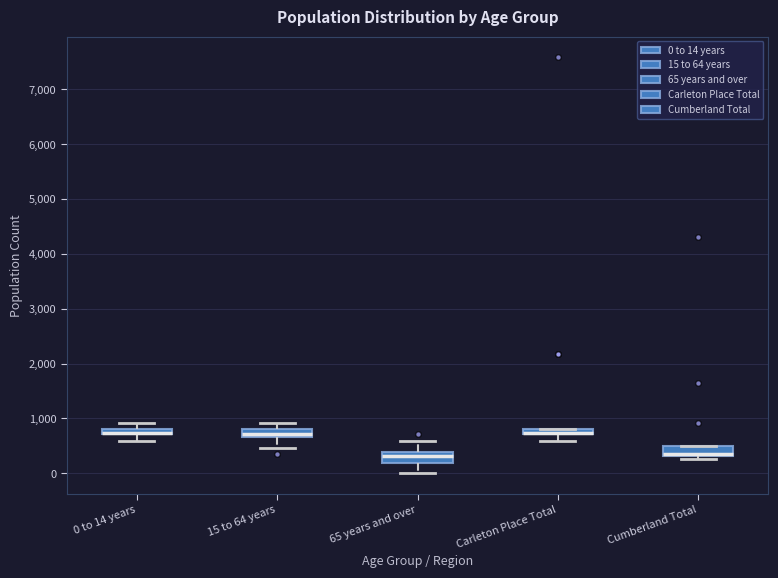

Where does the upper whisker of the box for 15 to 64 years end on the y-axis? The values are not printed on the chart, so give them approximately, as read against the axis.

900